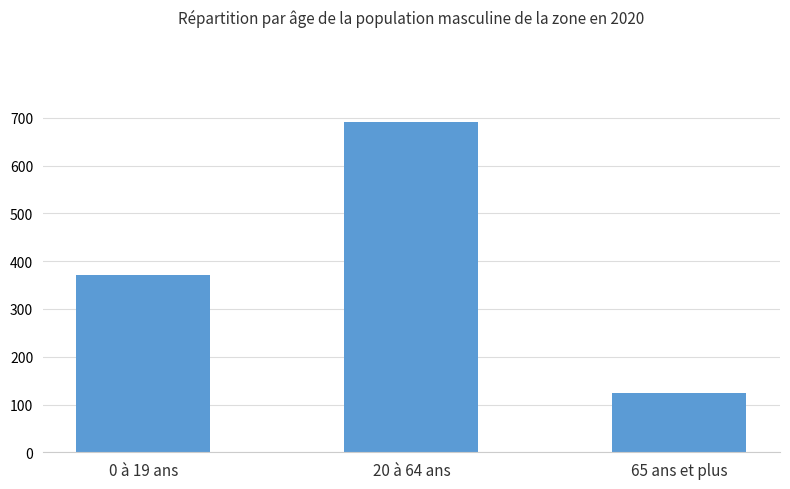

Which label corresponds to the smallest value in the chart?

65 ans et plus